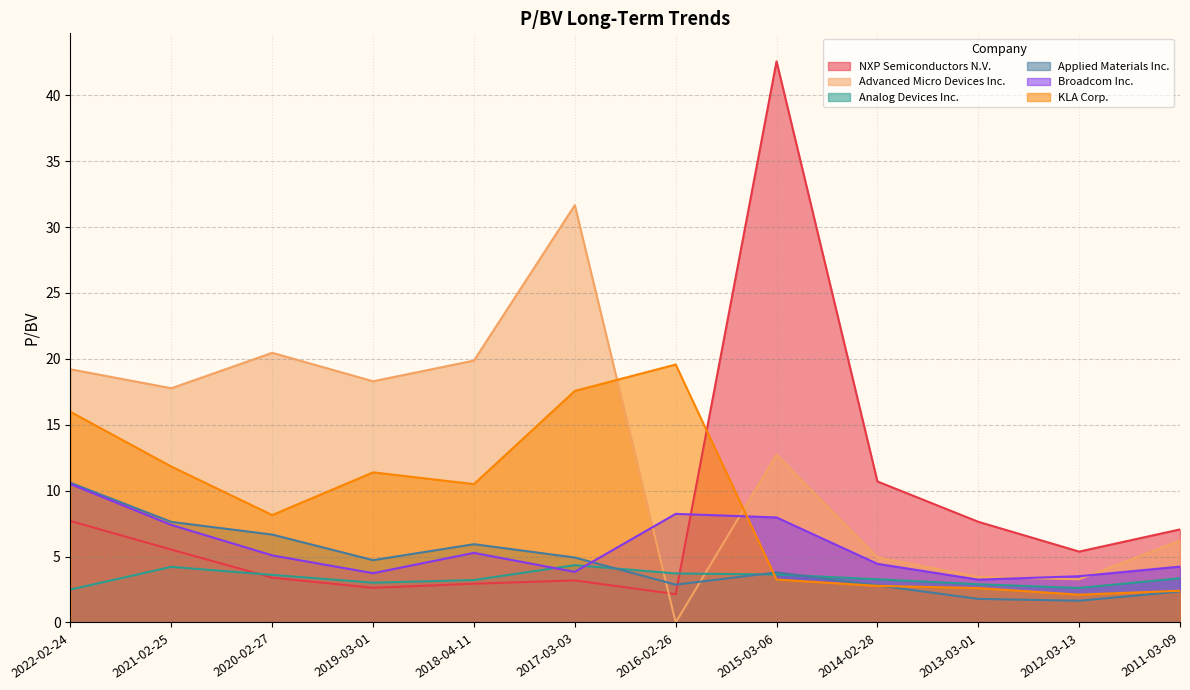

How many times do Broadcom Inc. and Applied Materials Inc. cross each other?

1